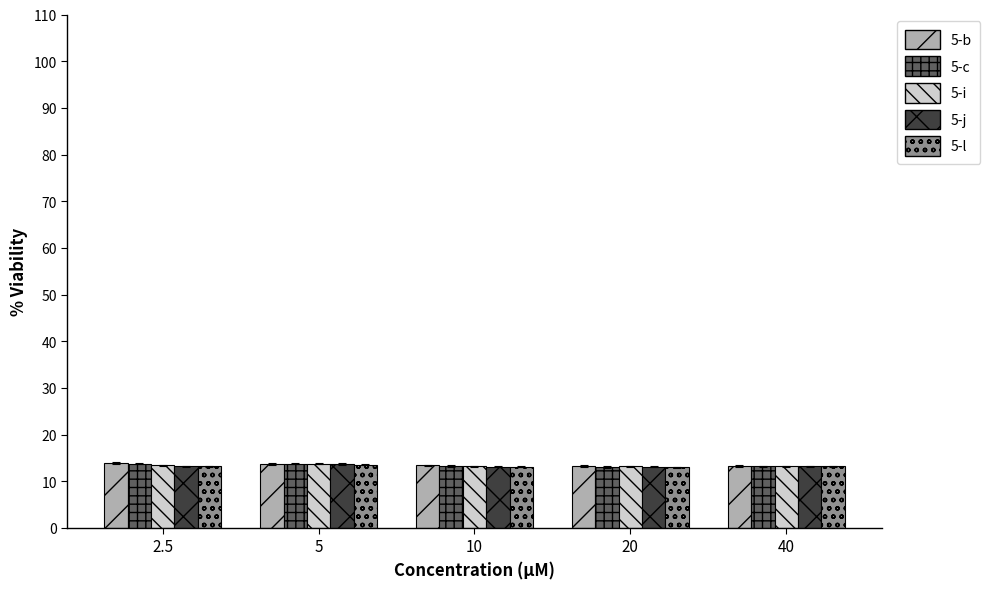

What is the label of the 3rd bar from the right?

10